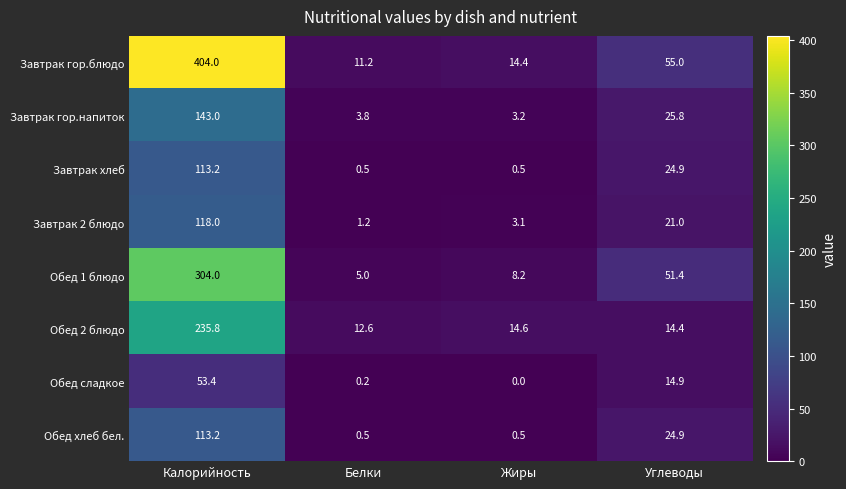

What is the spread (max minus min) of values at Калорийность?

350.6